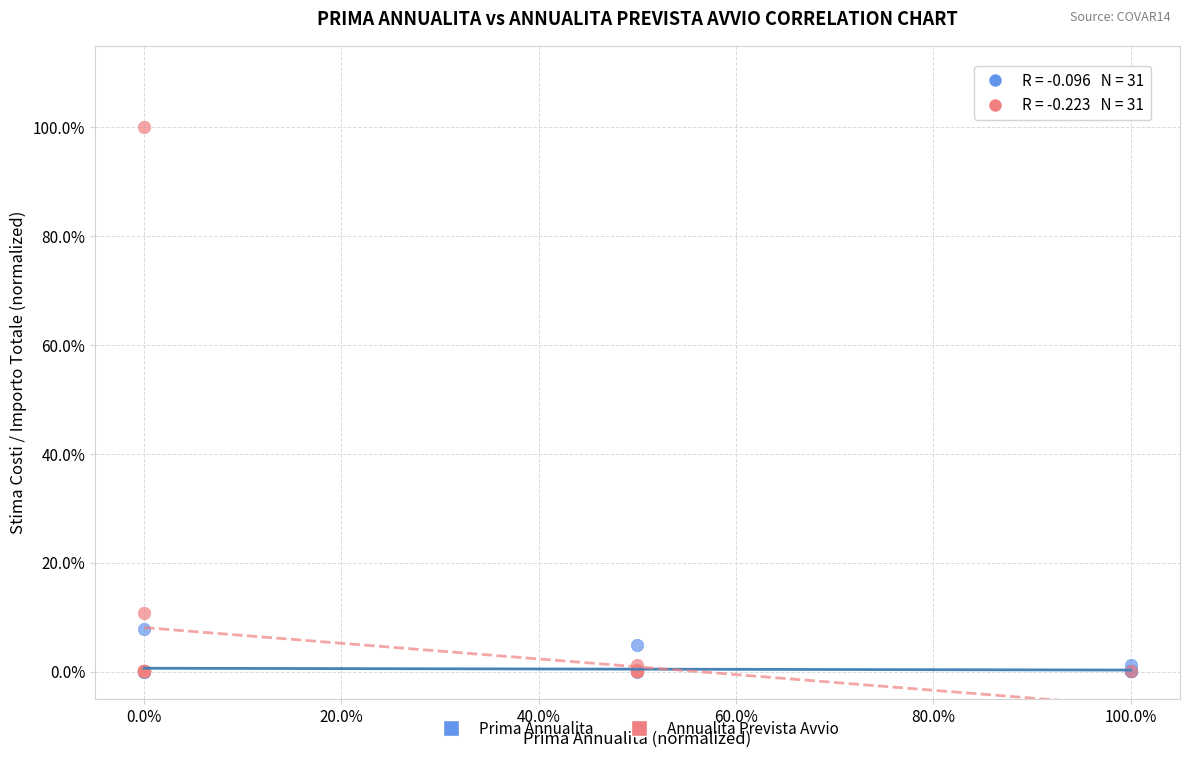

What are all the series names shown in the legend?

Prima Annualita, Annualita Prevista Avvio